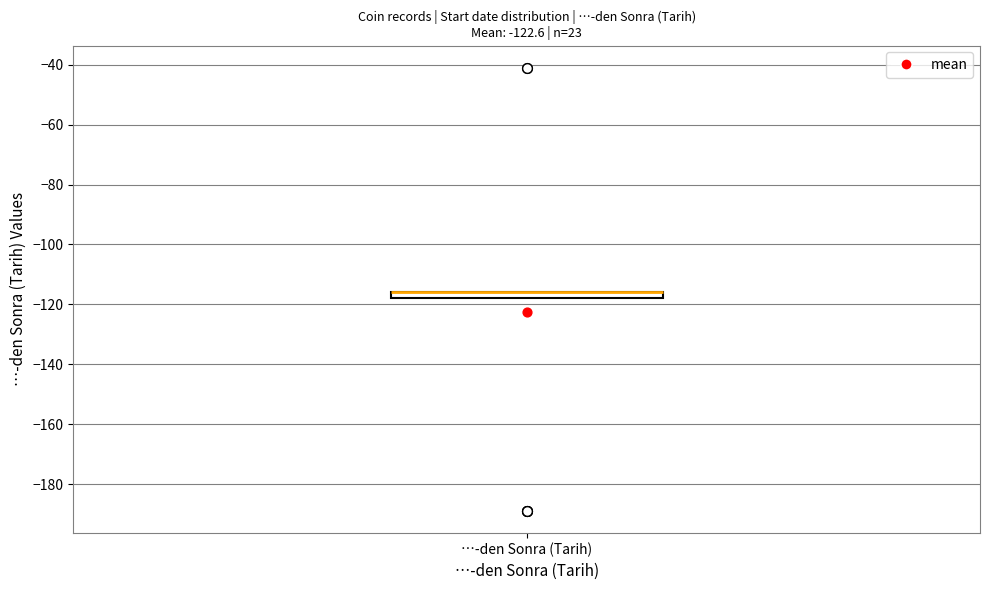

Where is the lower edge of the box for …-den Sonra (Tarih) on the y-axis? The values are not printed on the chart, so give them approximately, as read against the axis.

-118